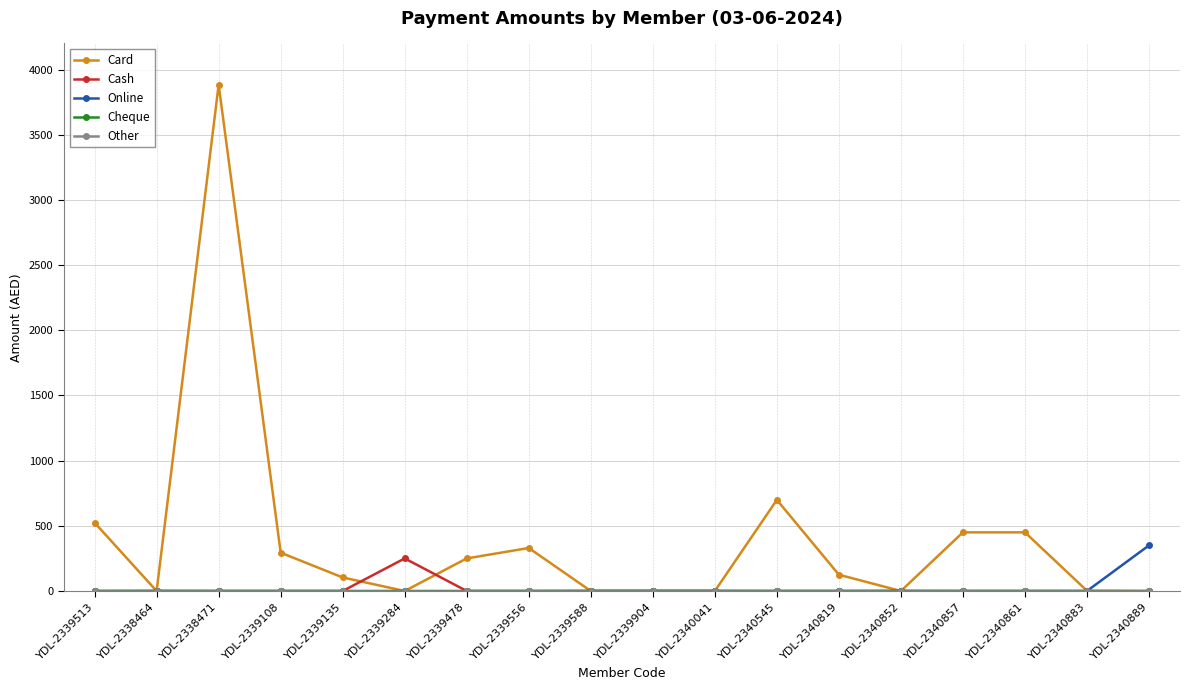

True or false: Cheque and Other cross at least once.

False